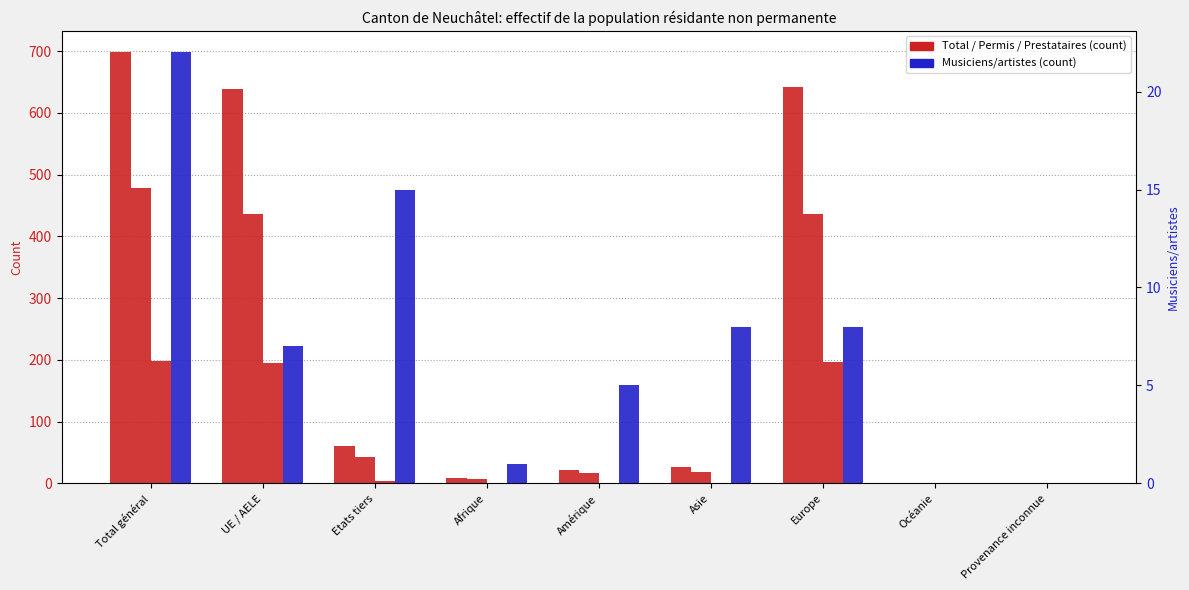

Which label corresponds to the smallest value in the chart?

Océanie